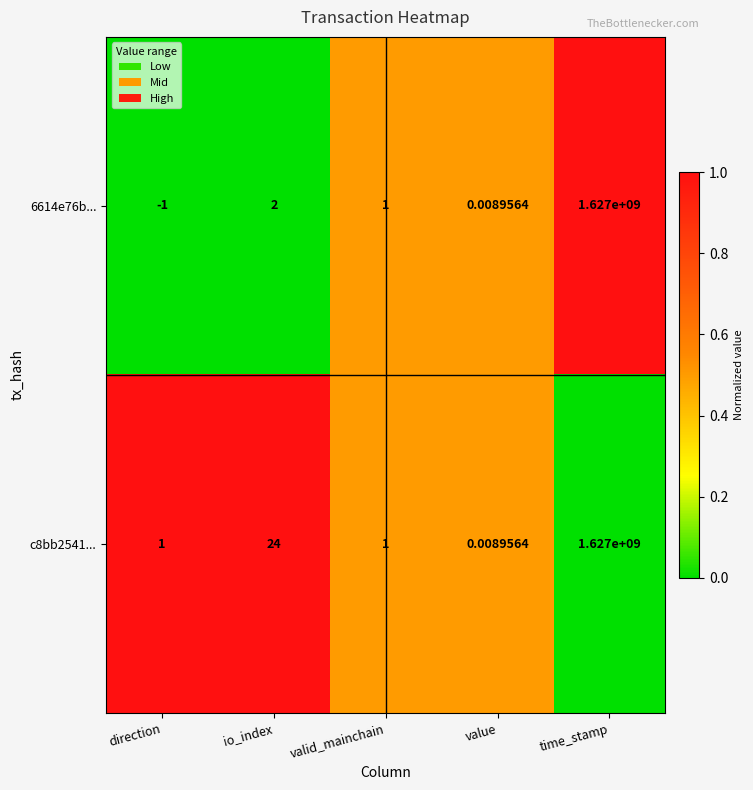

How many series are shown in this chart?

2